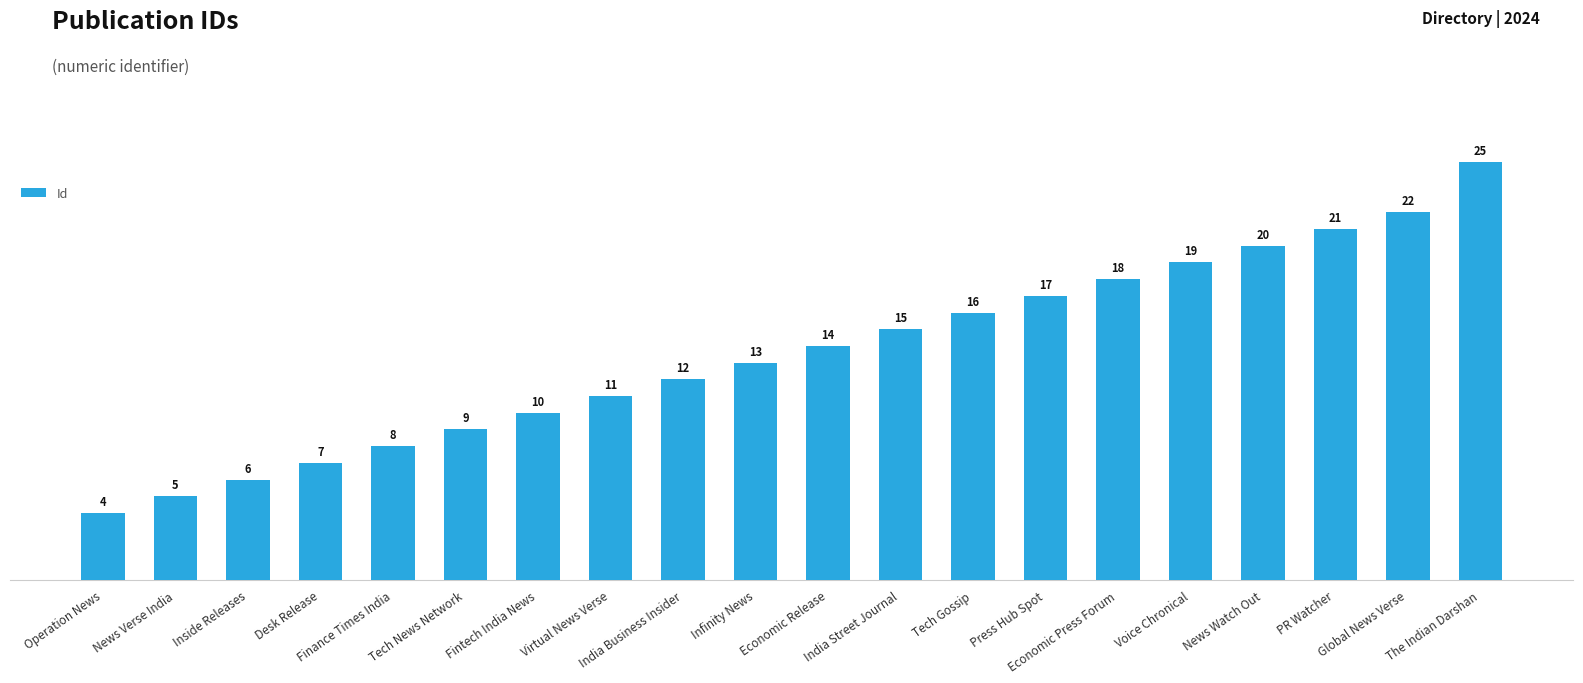

At which label is the value closest to 14?

Economic Release